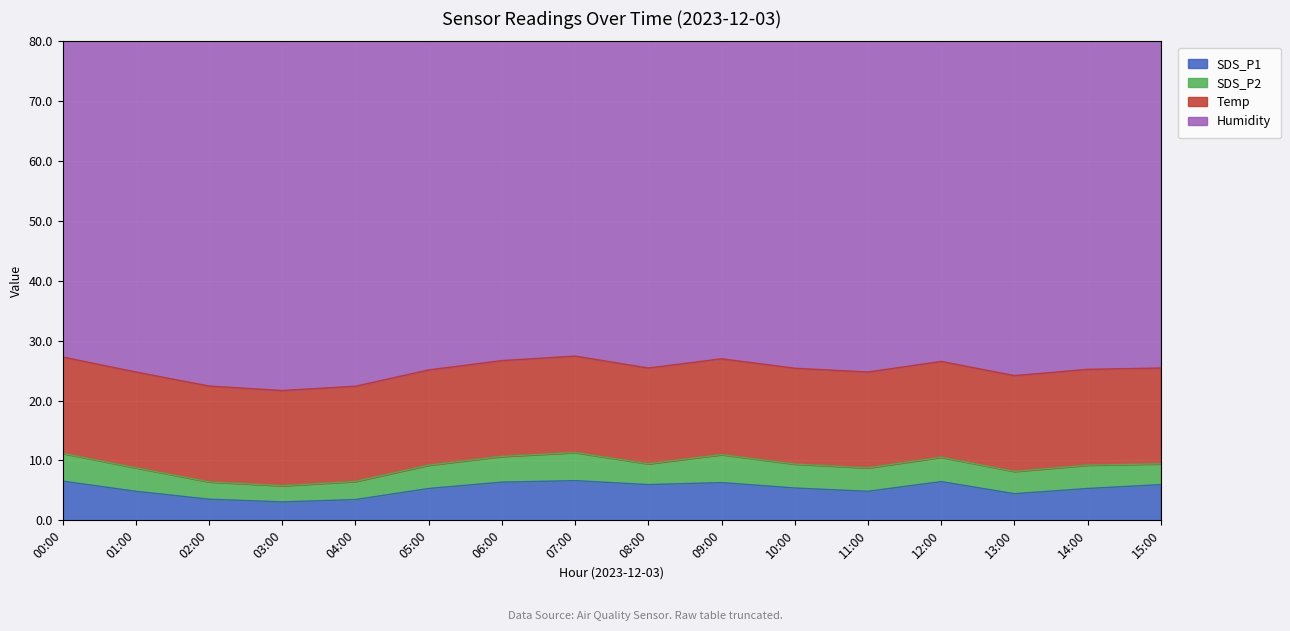

How many distinct data groups are displayed?

4